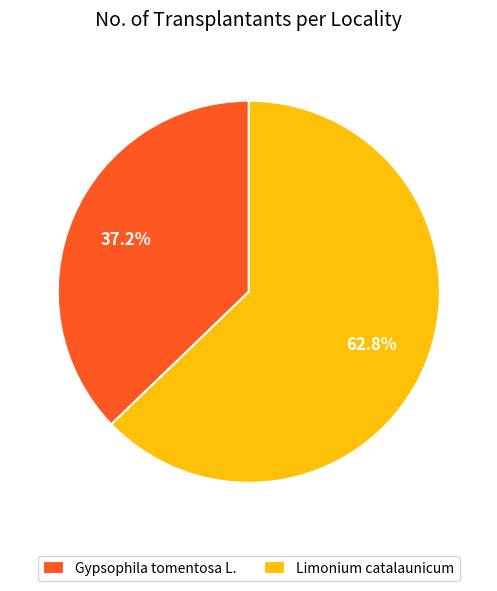

What percentage is the Limonium catalaunicum slice, to the nearest percent?

63%